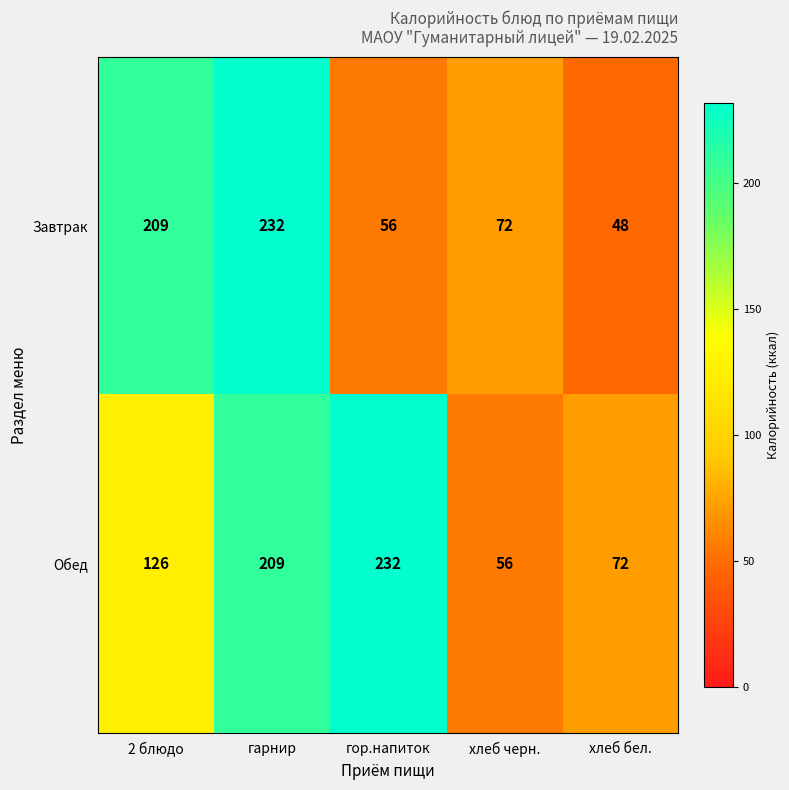

Between 2 блюдо and гор.напиток, which series saw the biggest shift?

Завтрак